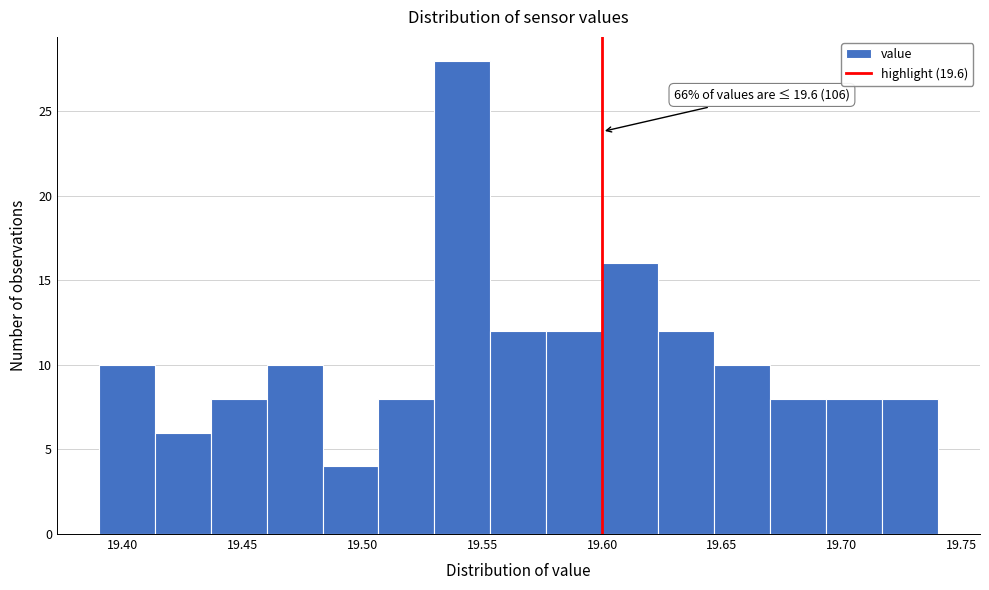

Over which range of the x-axis is the bar tallest?

19.530 to 19.555